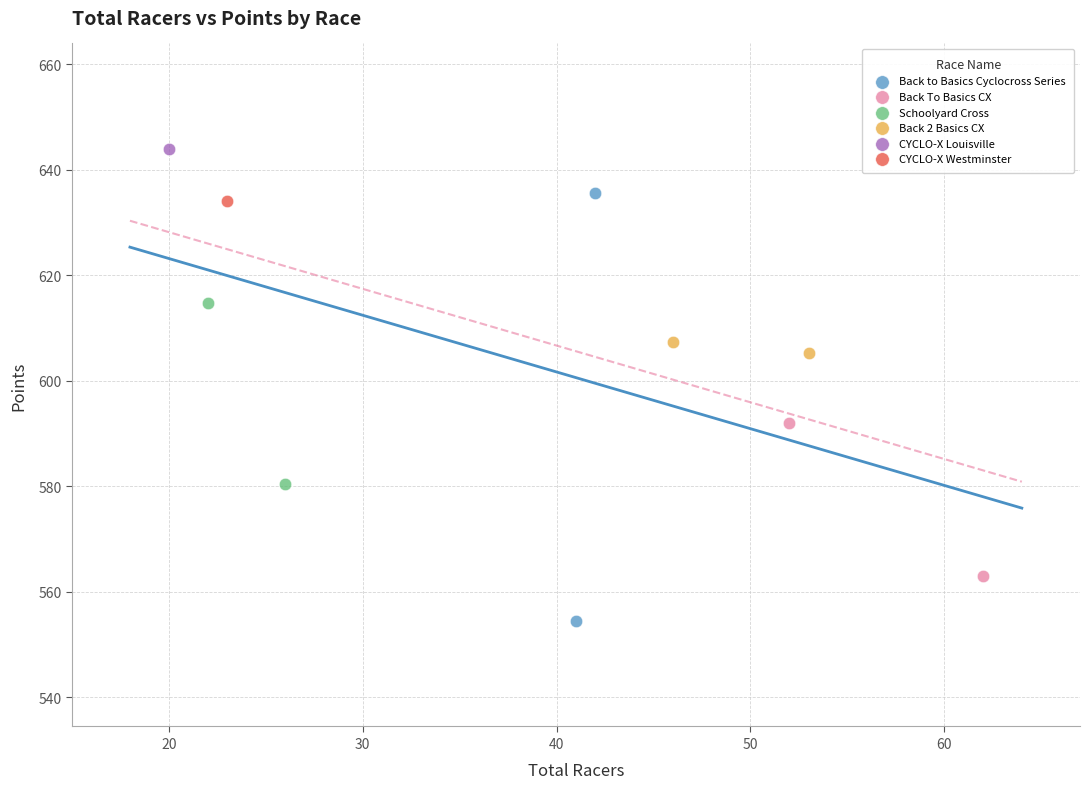

Which series reaches the maximum Y coordinate?

CYCLO-X Louisville